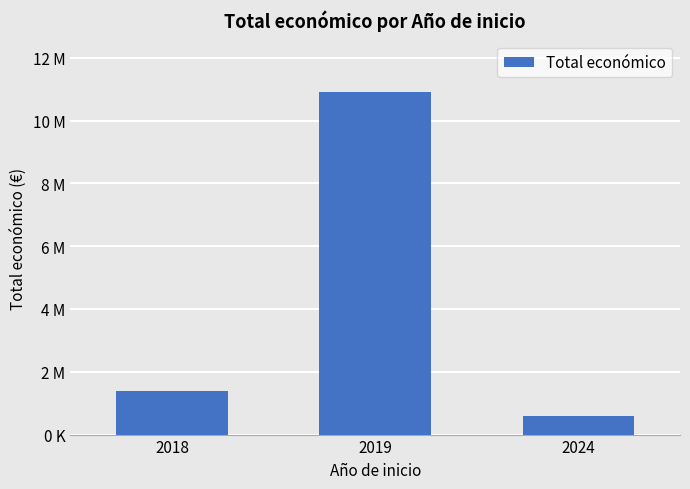

Does the chart contain any negative values?

No